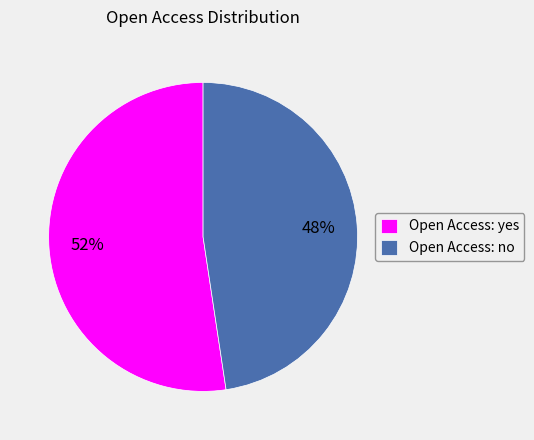

Between Open Access: no and Open Access: yes, which is larger?

Open Access: yes